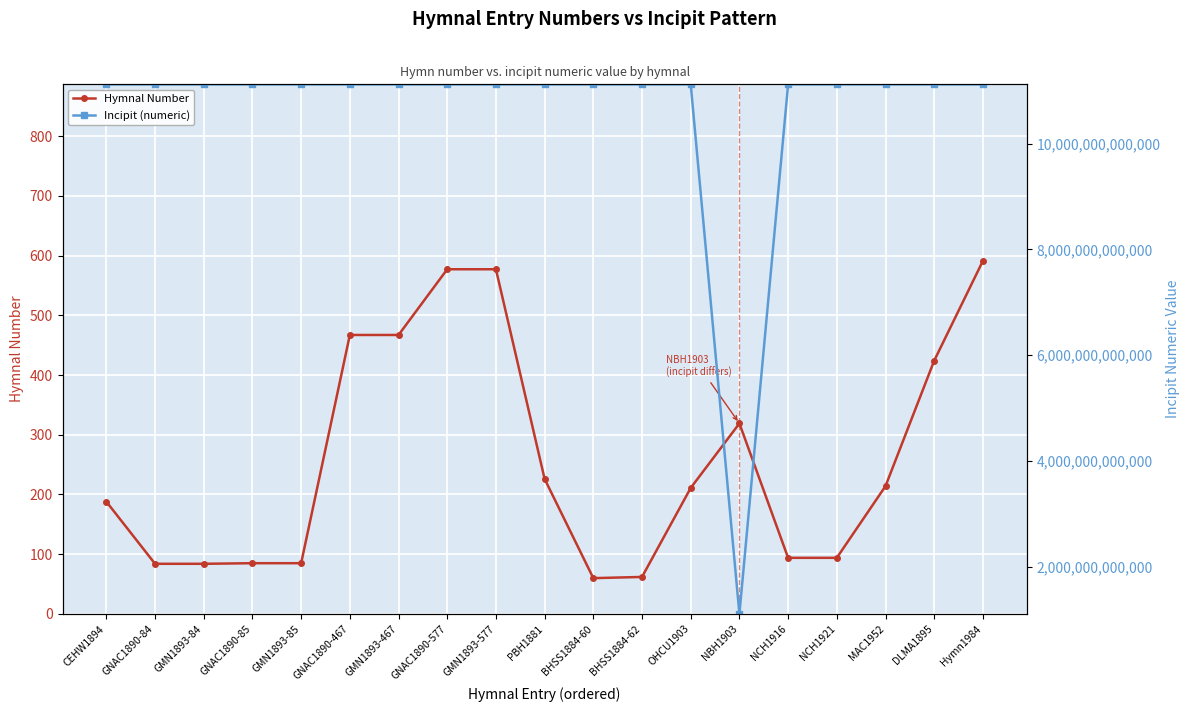

The value of Hymnal Number at DLMA1895 is 245. True or false?

False